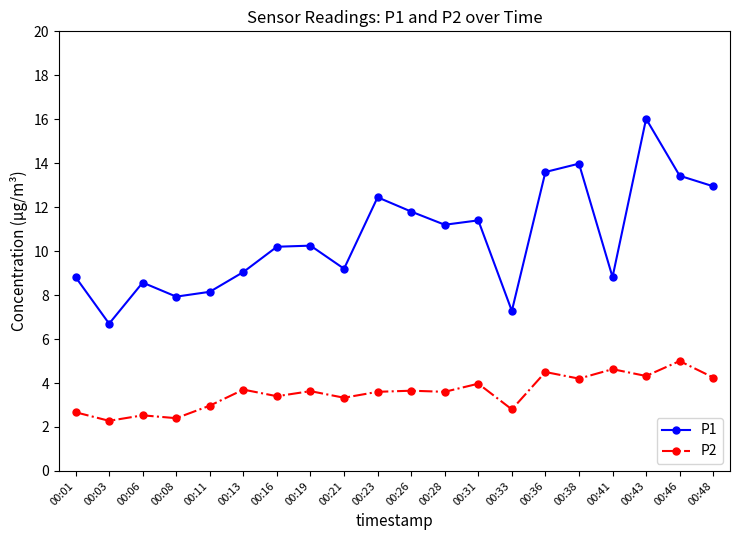

Which series has the widest spread of values?

P1